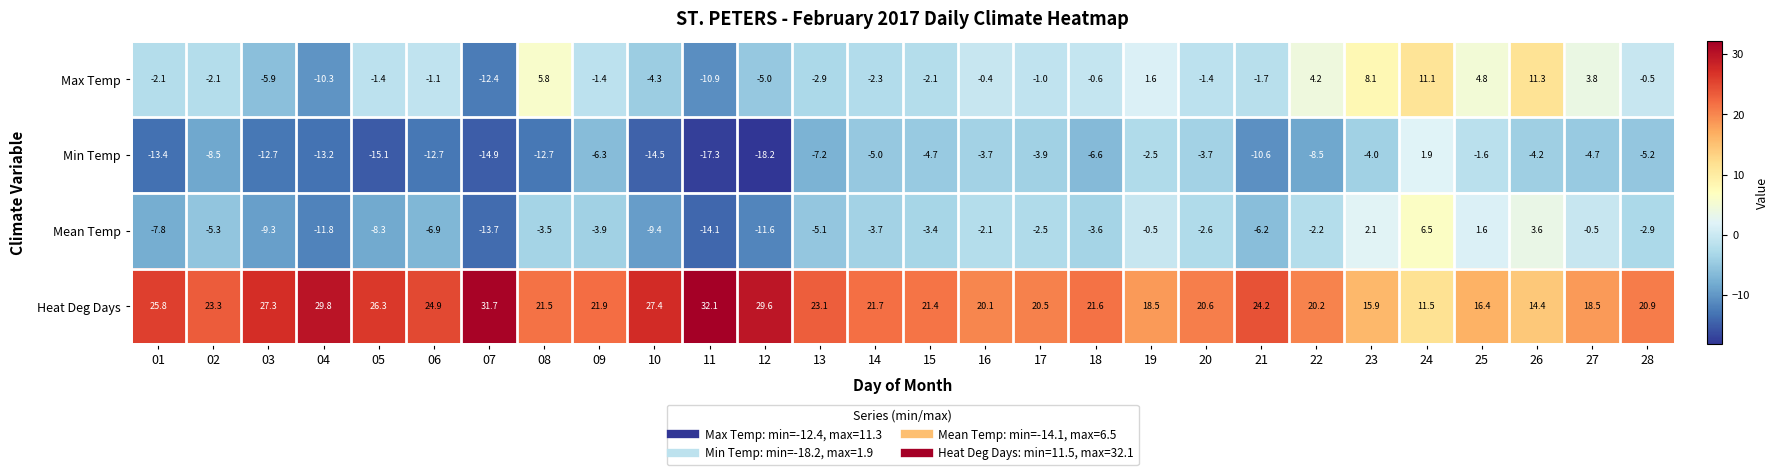

What value does the Mean Temp series have at 23?

2.1